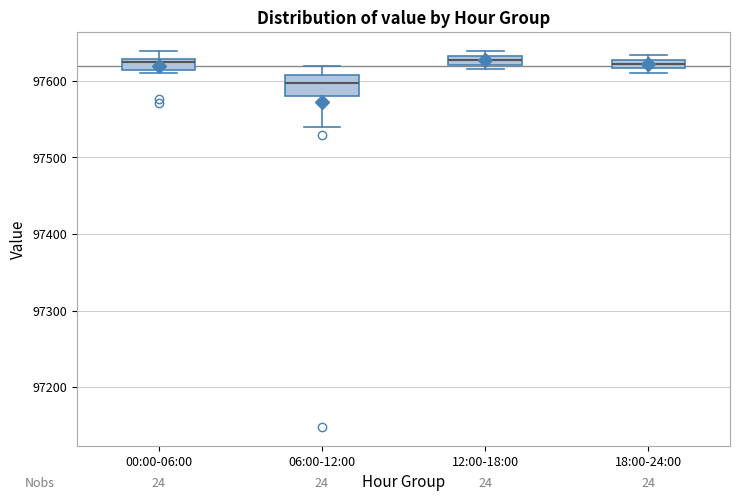

Where does the median line of the box for 00:00-06:00 sit on the y-axis? The values are not printed on the chart, so give them approximately, as read against the axis.

97620